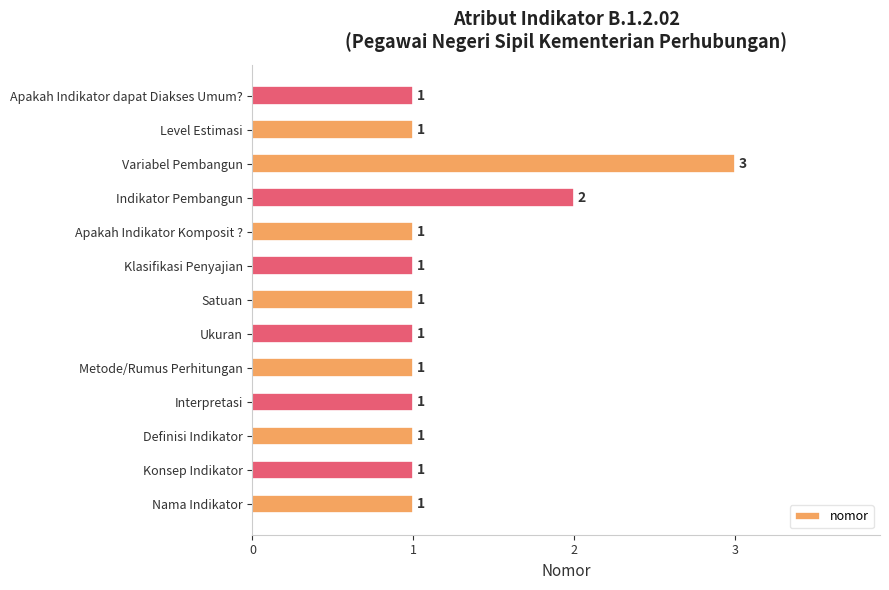

At which label is the value closest to 2?

Indikator Pembangun